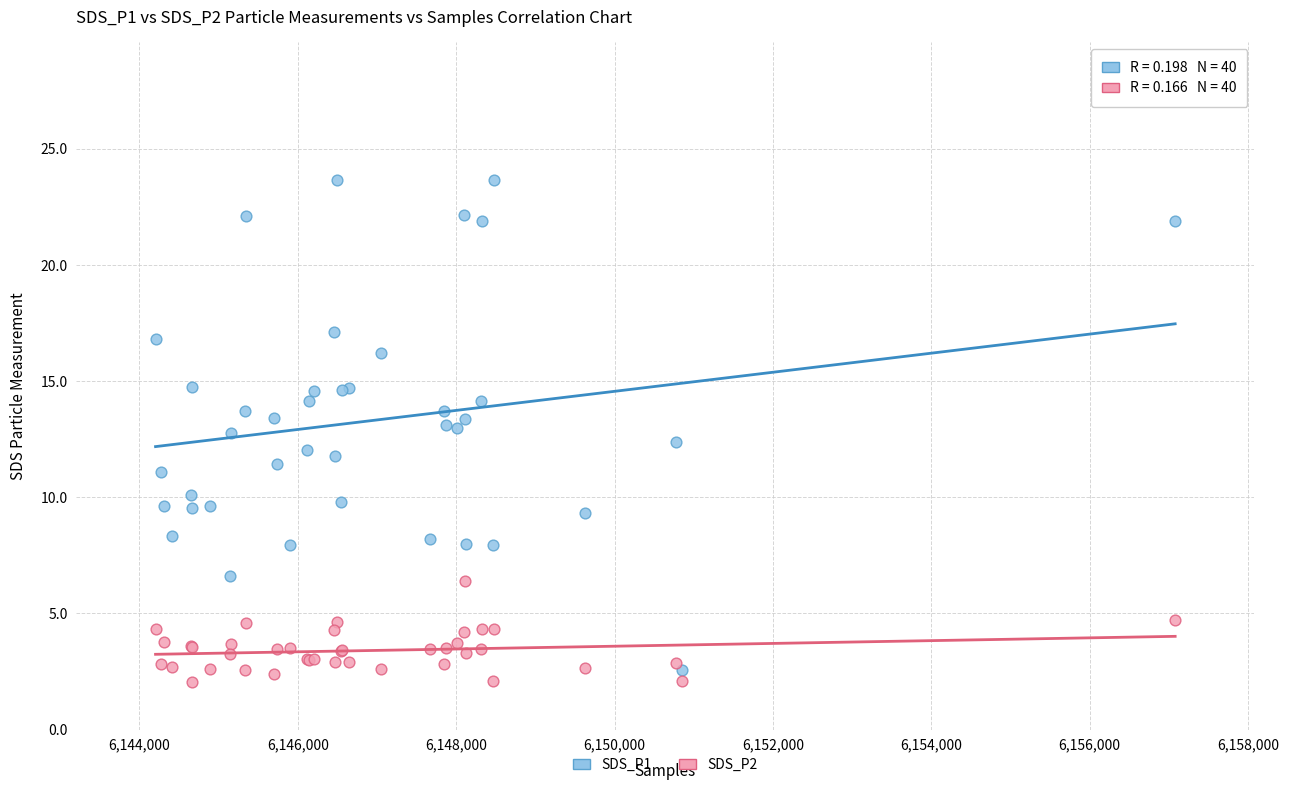

What are all the series names shown in the legend?

SDS_P1, SDS_P2